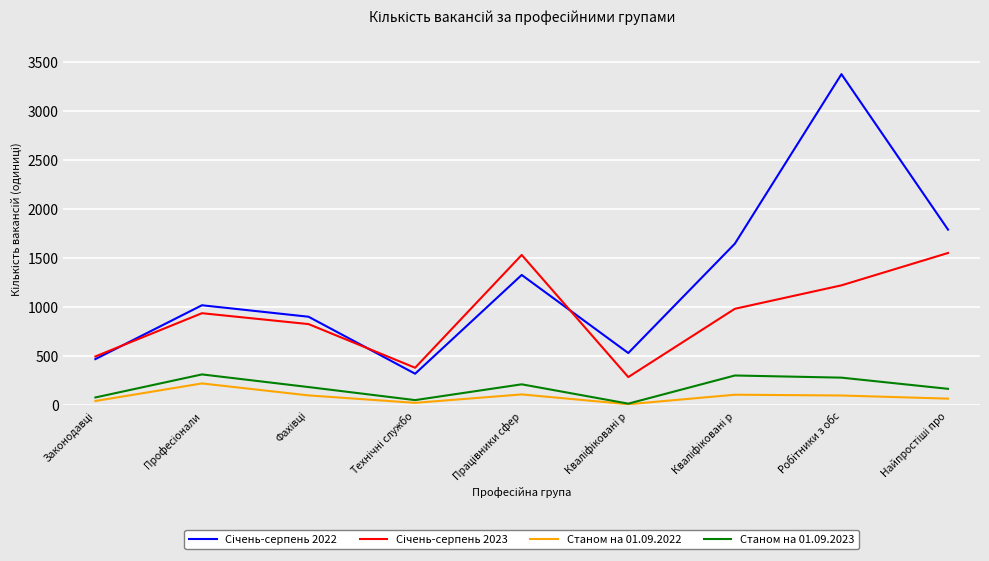

What is the spread (max minus min) of values at Кваліфіковані р?

522